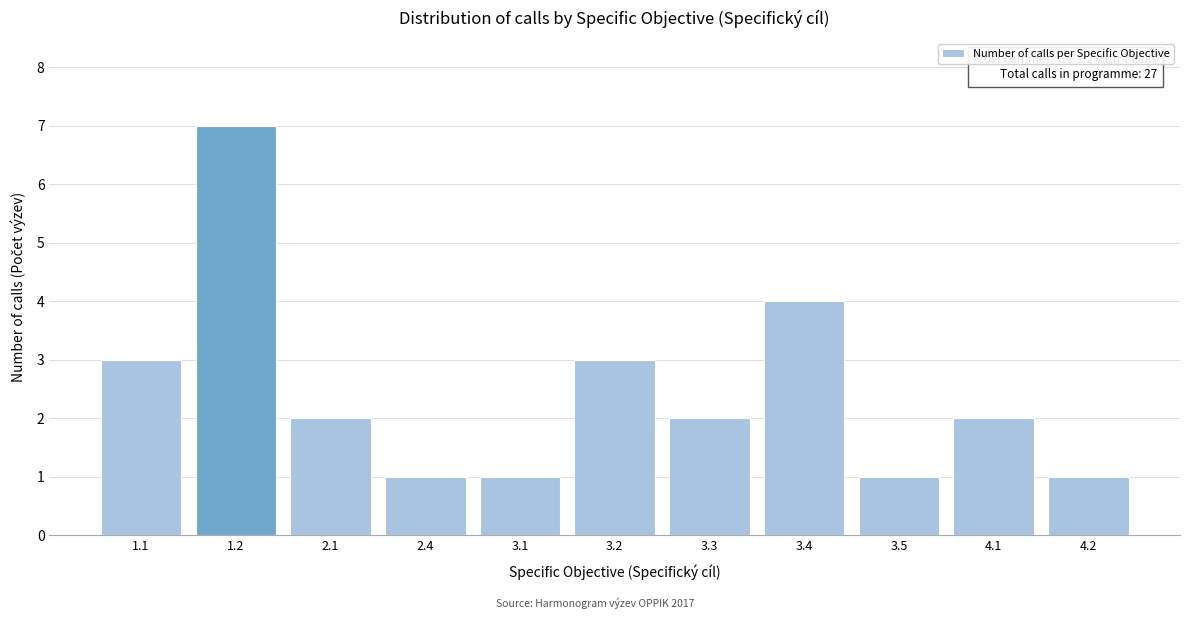

Reading left to right, transcribe all the data shown in this chart.

1.1=3	1.2=7	2.1=2	2.4=1	3.1=1	3.2=3	3.3=2	3.4=4	3.5=1	4.1=2	4.2=1